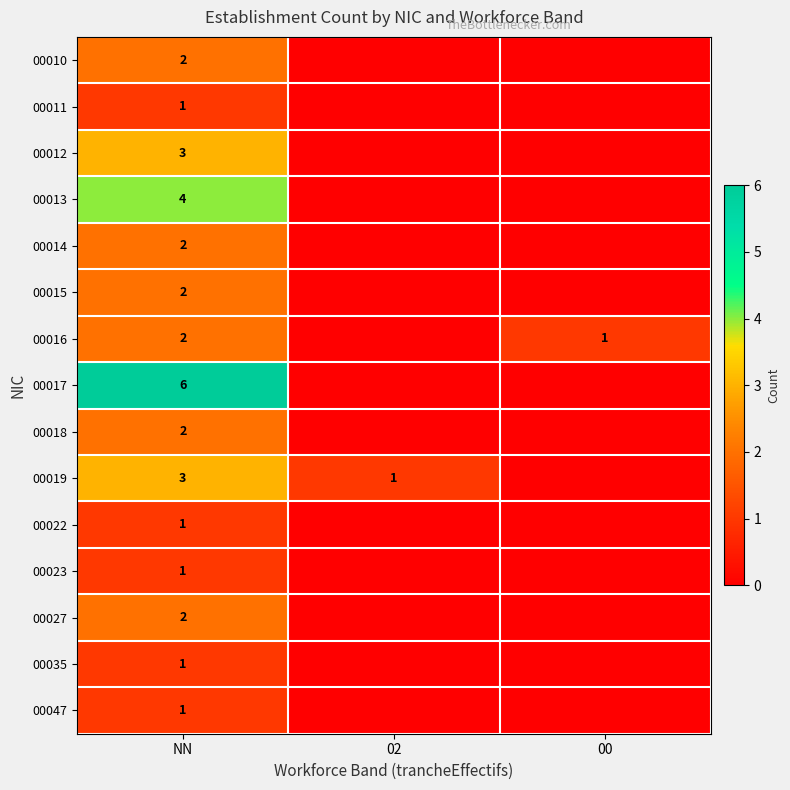

Is it true that 00013 equals 7 at NN?

False